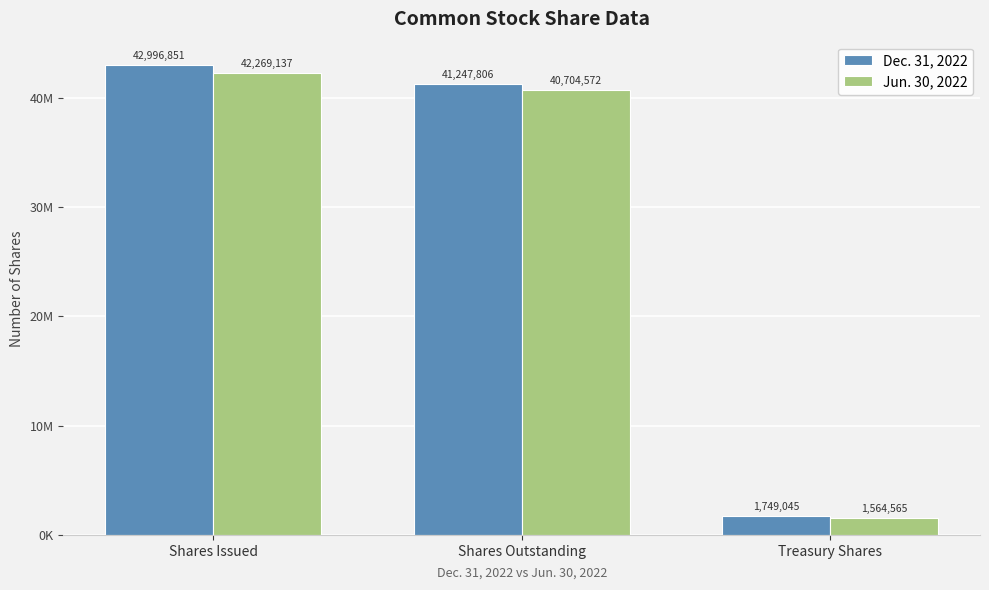

Reading left to right, what are all the values shown in this chart?

Dec. 31, 2022: Shares Issued=42996851	Shares Outstanding=41247806	Treasury Shares=1749045
Jun. 30, 2022: Shares Issued=42269137	Shares Outstanding=40704572	Treasury Shares=1564565